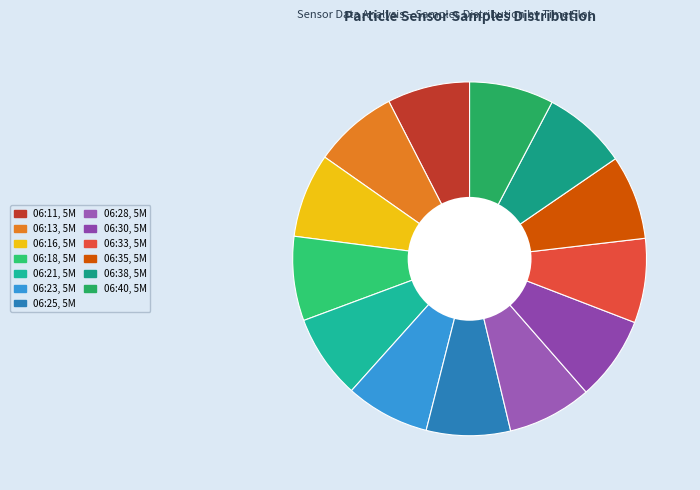

Count the number of slices in the pie.

13